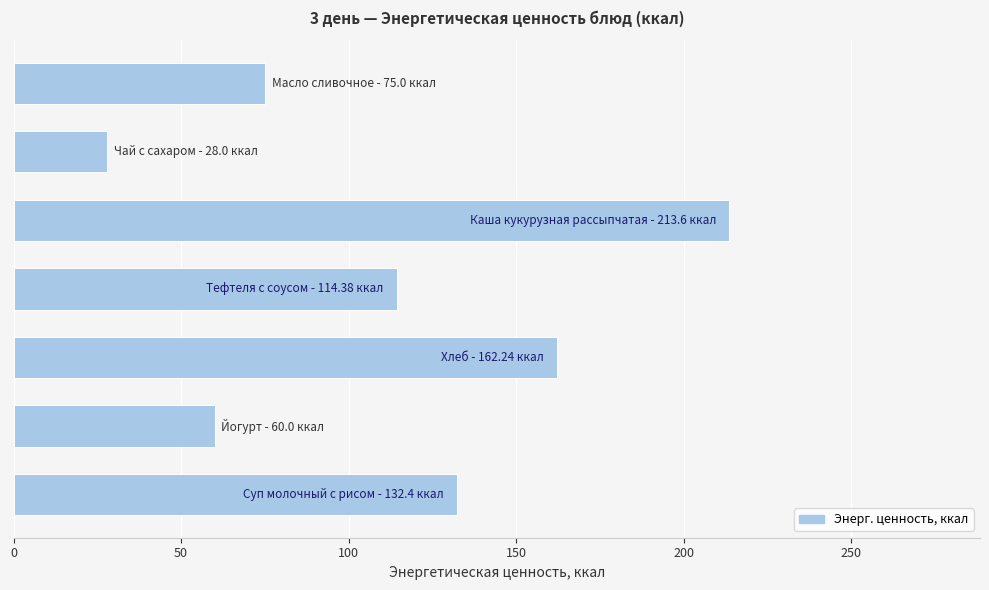

How many series are shown in this chart?

1